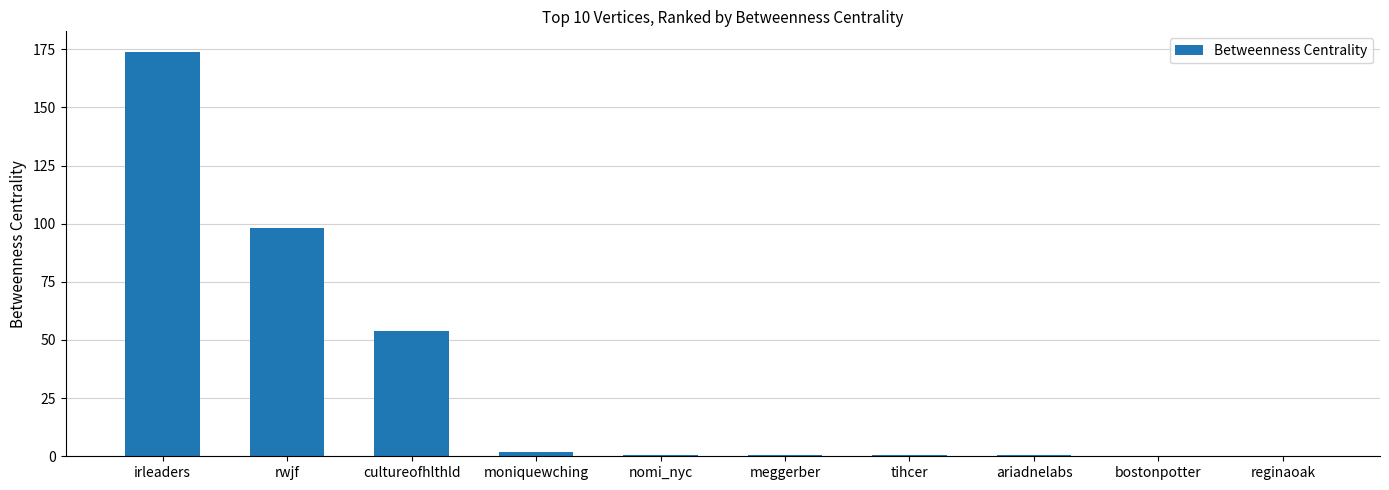

What is the average value?

33.0